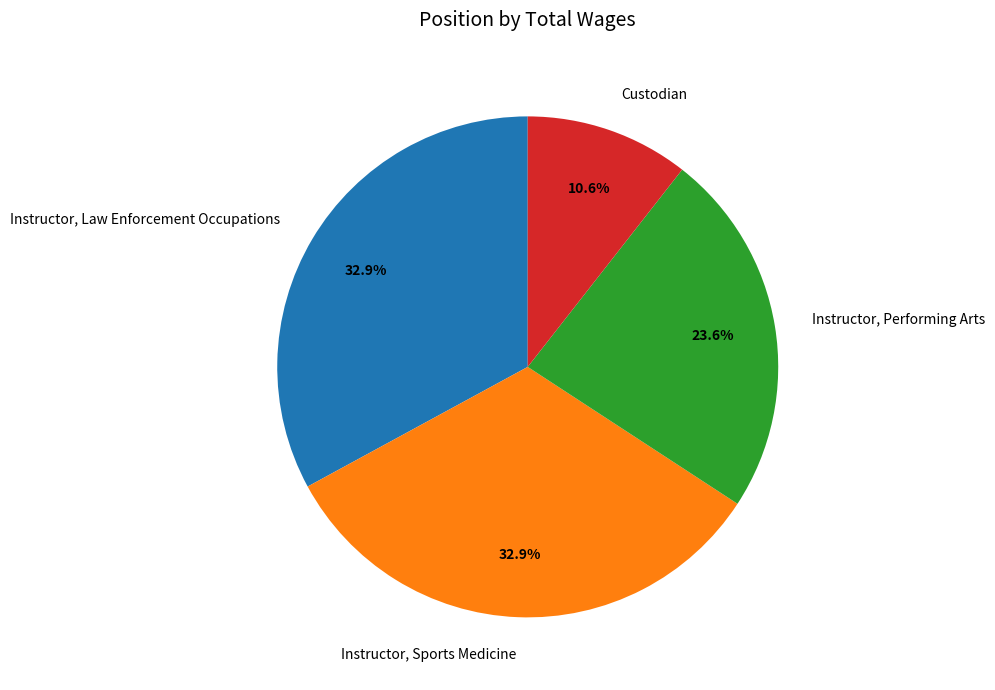

Which slice is the smallest?

Custodian